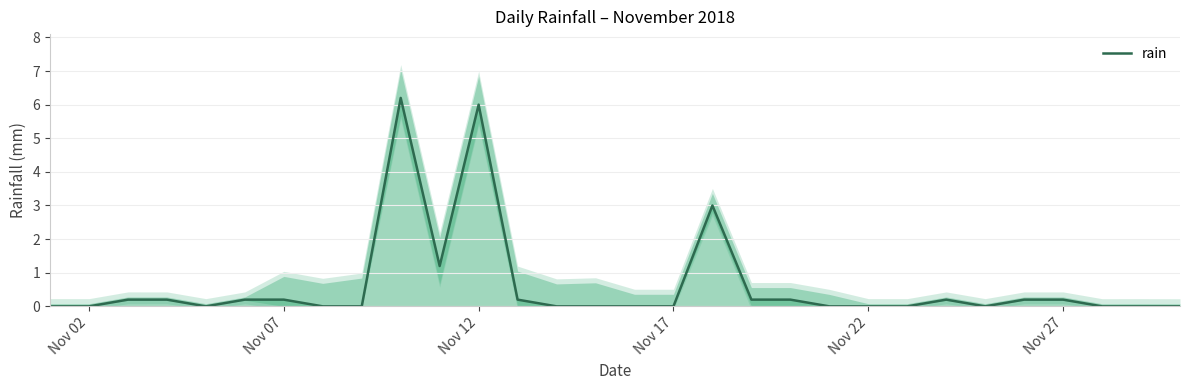

What is the highest value of the rain series?

6.2